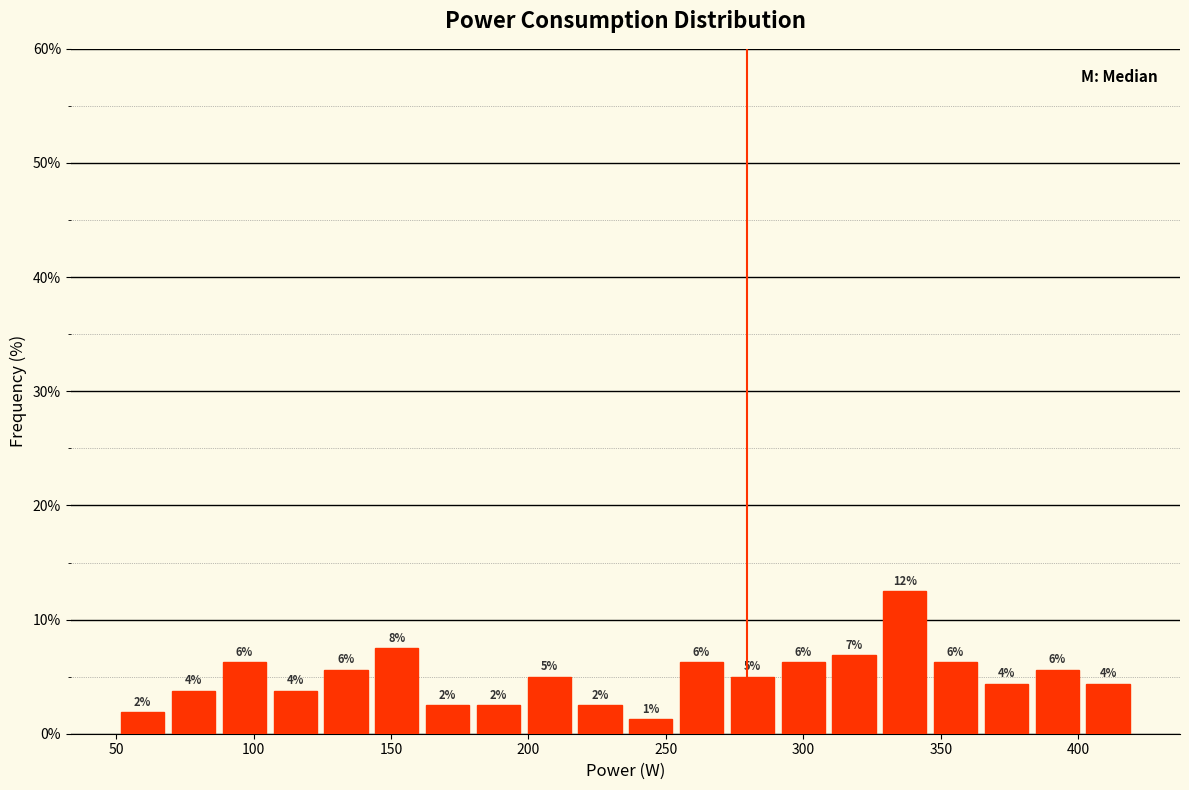

Around what value on the x-axis is the tallest bar? Give the approximate position of its centre, as read against the axis.

335